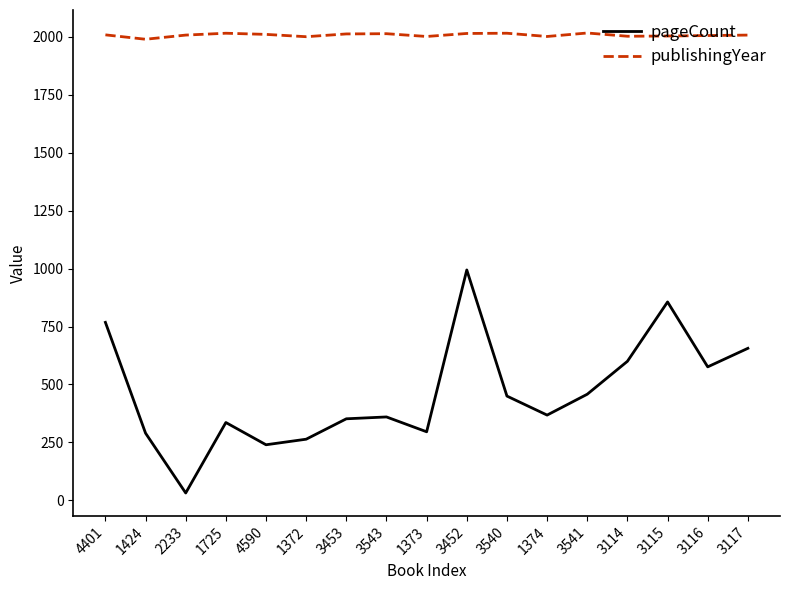

At how many categories does at least one series exceed 634?

17